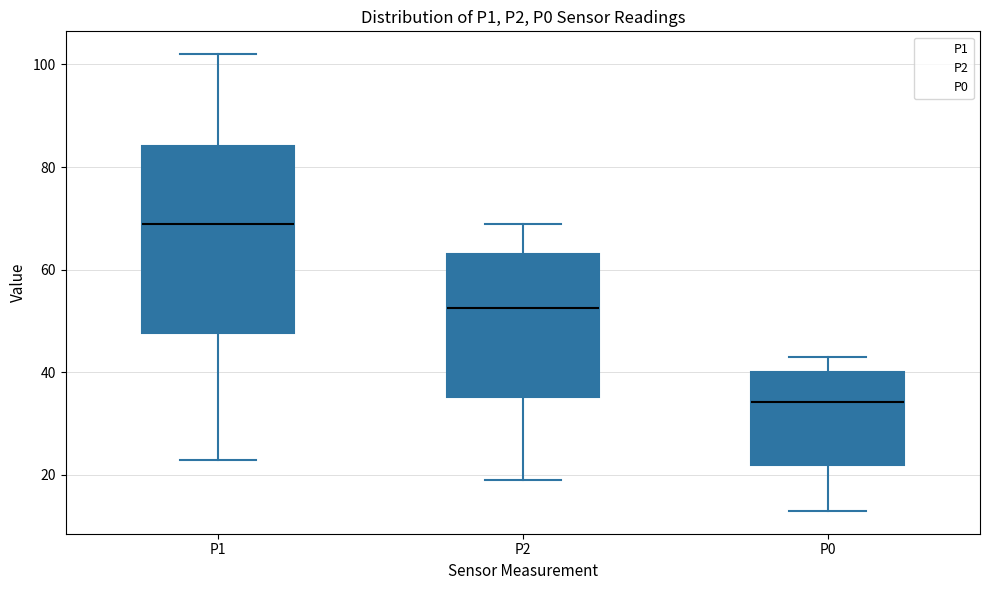

Reading left to right, read every box against the y-axis: the position of its median line, the range the box covers, and the ends of its whiskers. The values are not printed on the chart, so give them approximately, as read against the axis.

P1: median 68, box 48 to 84, whiskers 24 to 102
P2: median 52, box 36 to 64, whiskers 20 to 70
P0: median 34, box 22 to 40, whiskers 14 to 44